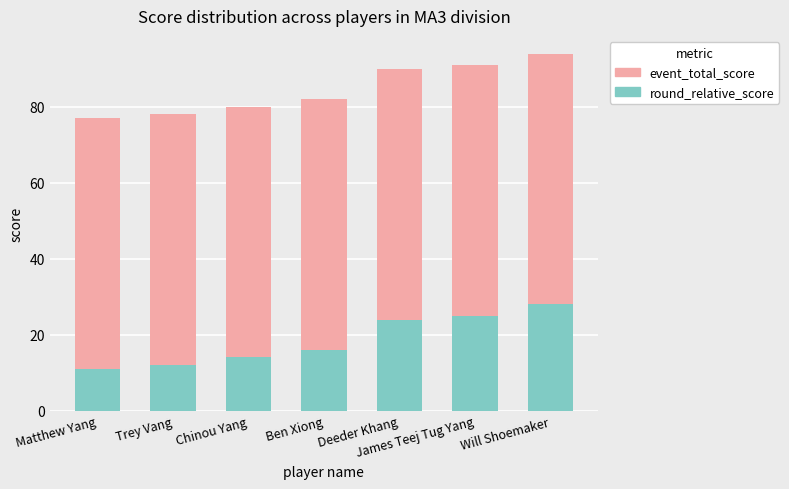

What is the difference between the maximum and minimum values in the round_relative_score series?

17